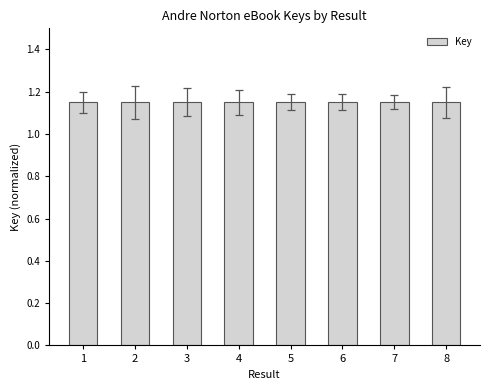

The chart shows a value of 0.6 at 3. True or false?

False